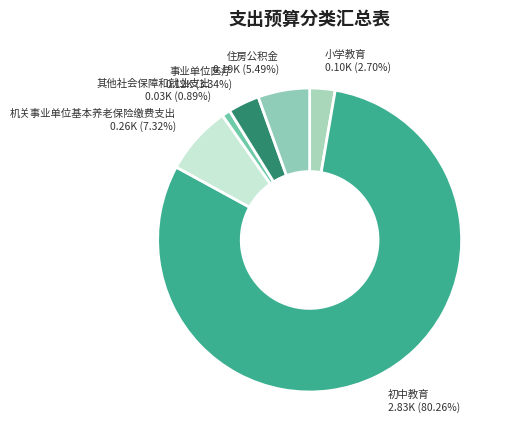

To the nearest percent, what is the difference between the 小学教育 and 初中教育 slice percentages?

78%